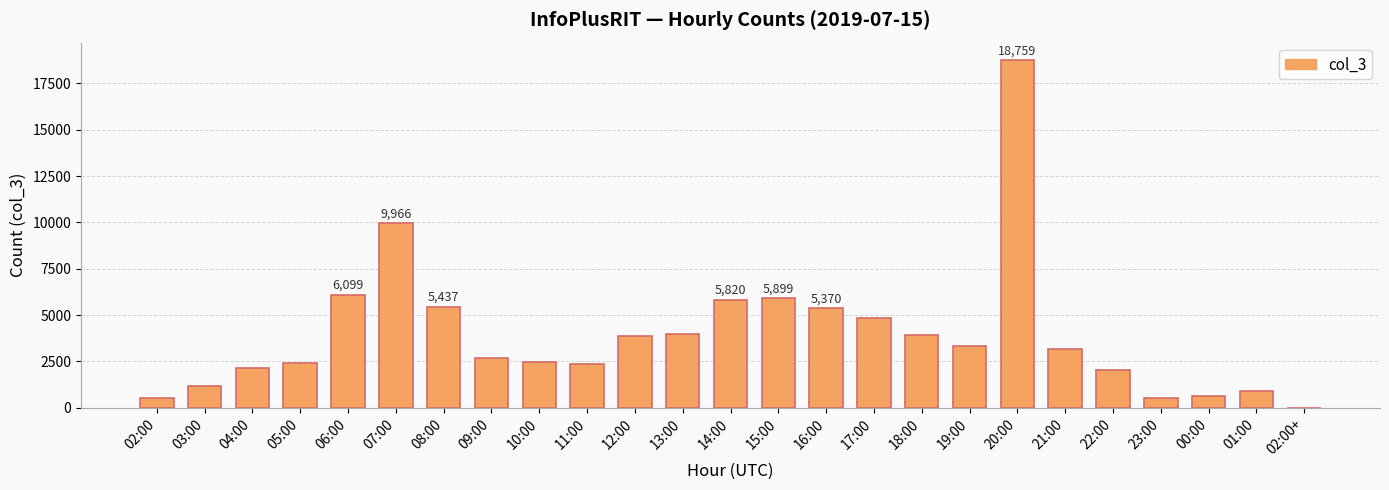

At which label is the value closest to 9380?

07:00